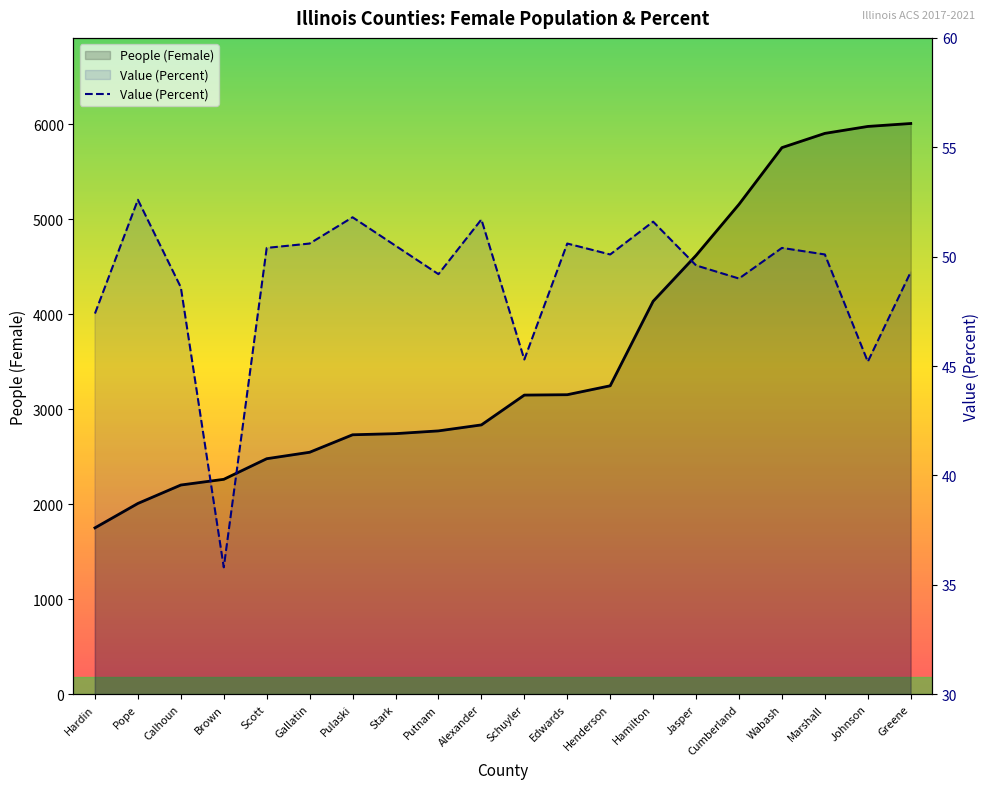

What is the difference between the second highest and minimum values?

16.0